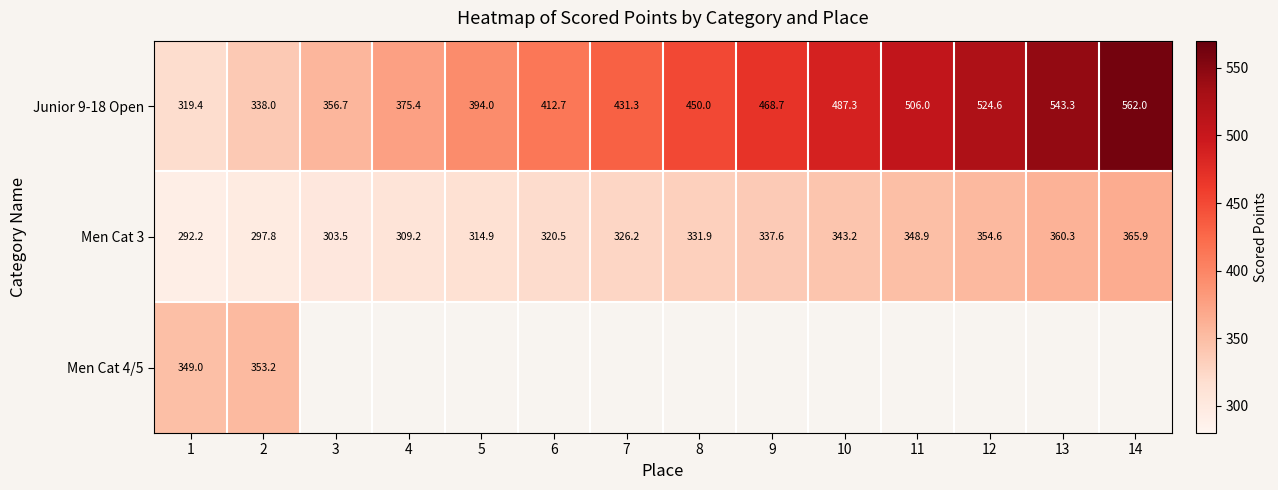

How many data points in Men Cat 3 are less than 331?

7